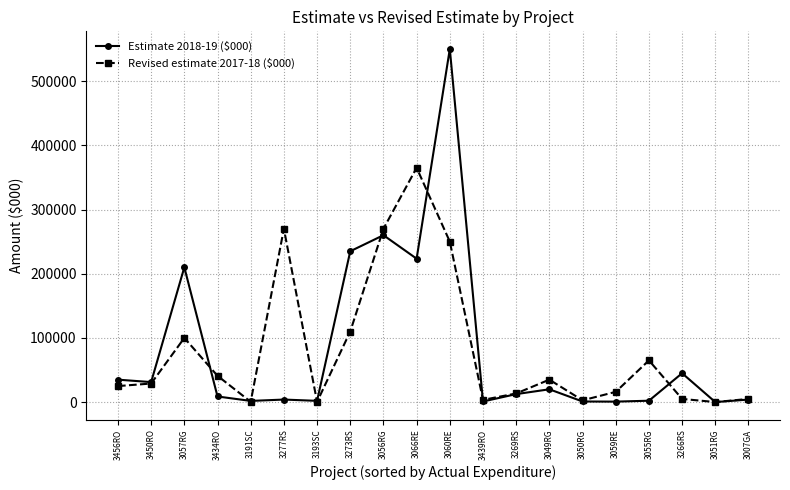

What is the sum of all Revised estimate 2017-18 ($000) values?

1606800